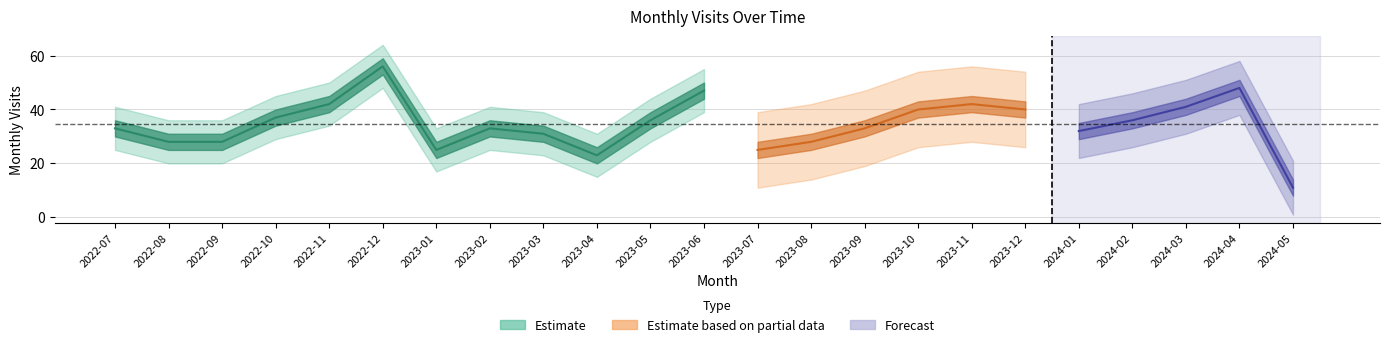

Between 2023-06 and 2023-02, which is larger?

2023-06